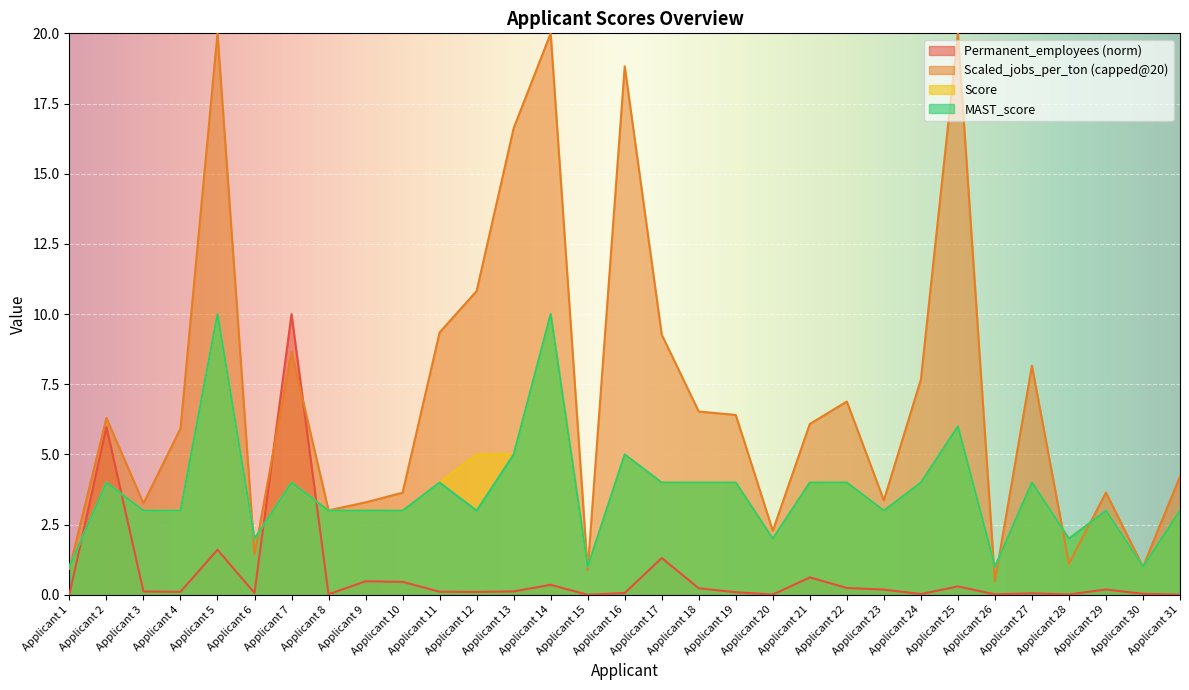

How many lines are shown in the chart?

4